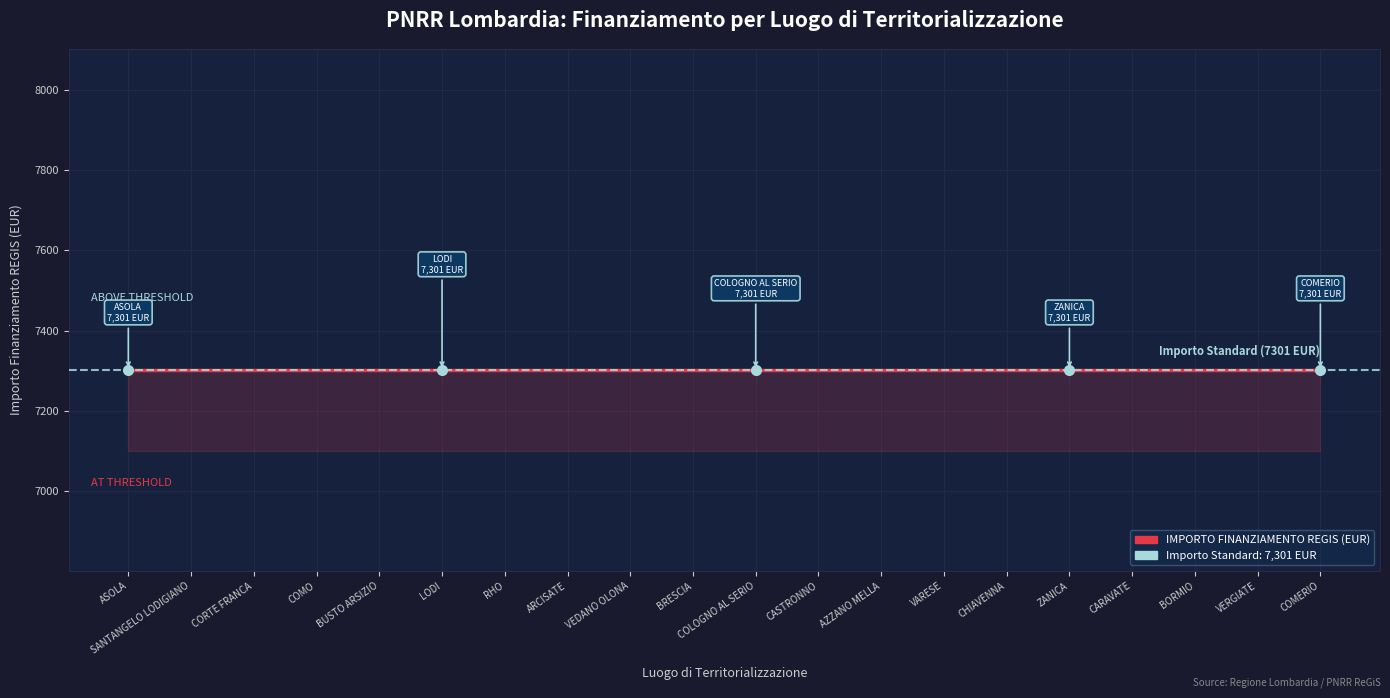

What value does the IMPORTO FINANZIAMENTO REGIS series have at VERGIATE?

7301.0